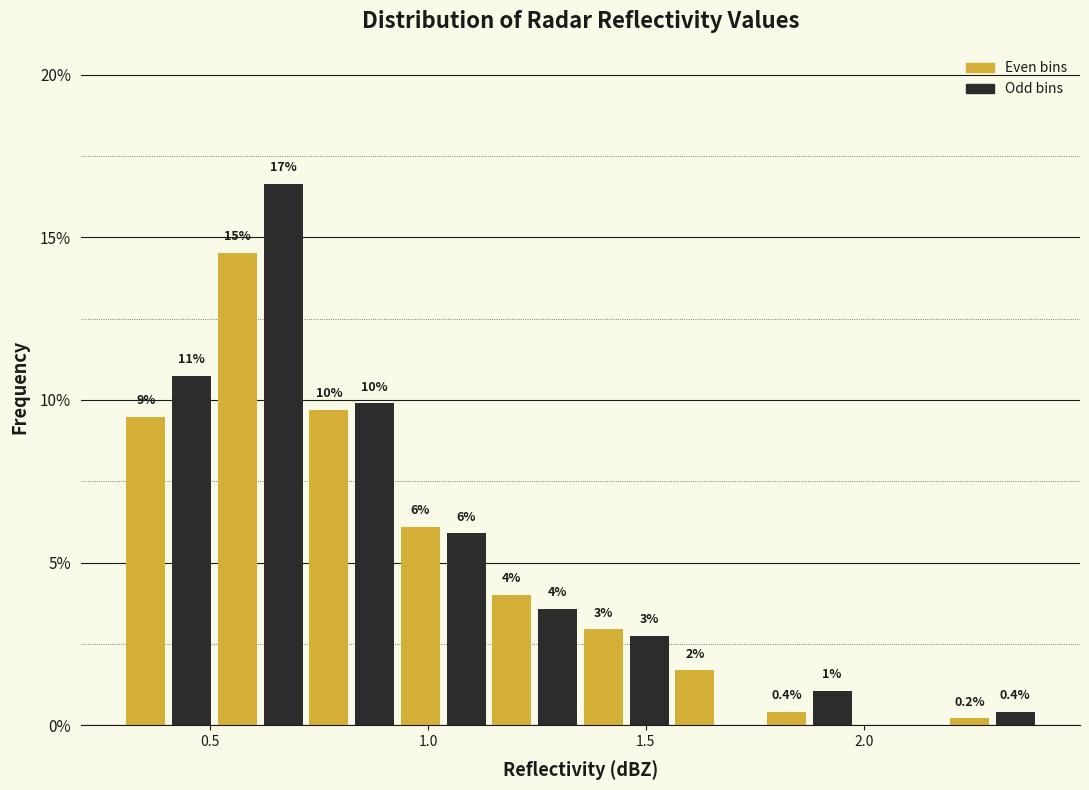

Around what value on the x-axis is the tallest bar? Give the approximate position of its centre, as read against the axis.

0.65